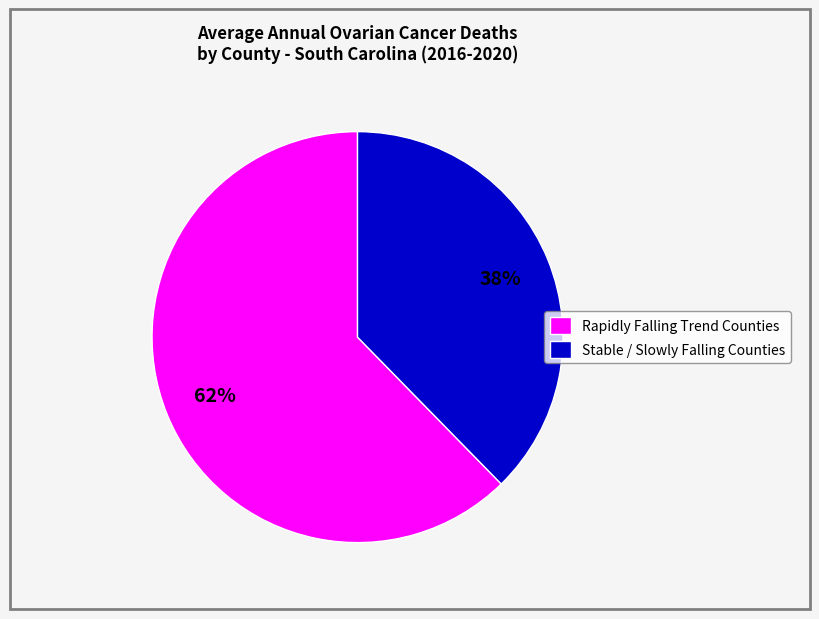

Combined, do Stable / Slowly Falling Counties and Rapidly Falling Trend Counties account for over 50%?

Yes